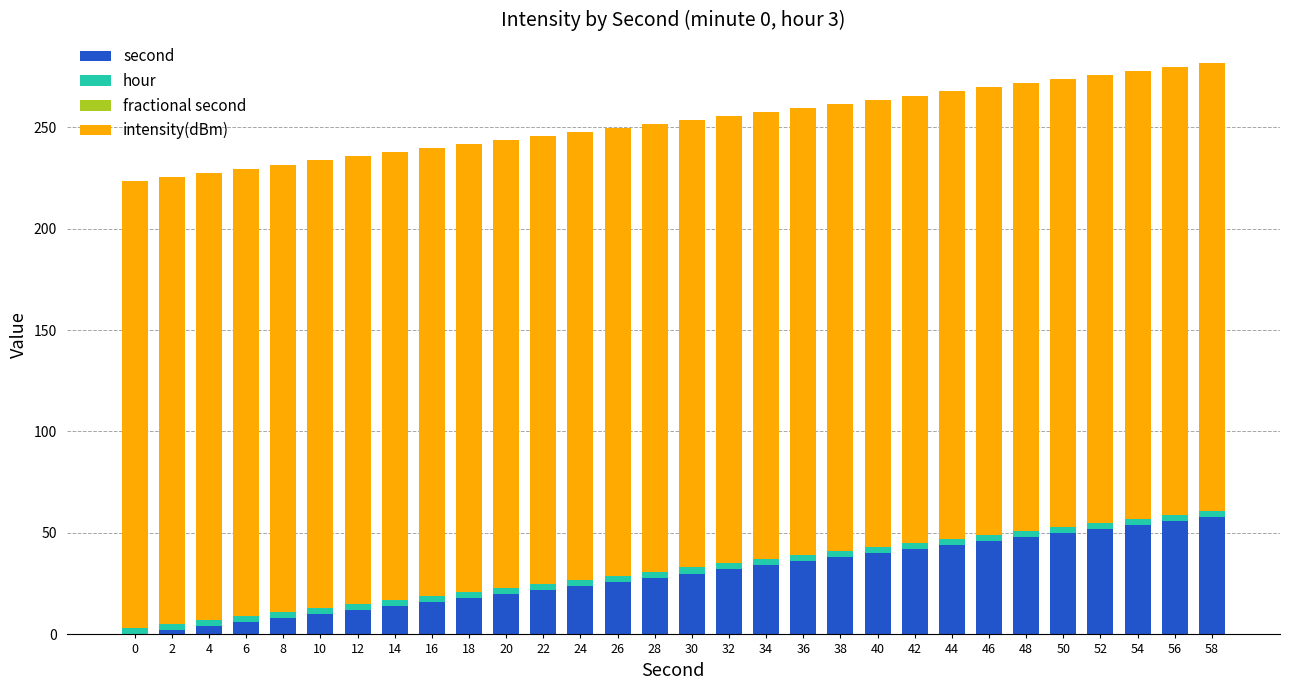

Are the bars grouped side by side (vs. stacked)?

No